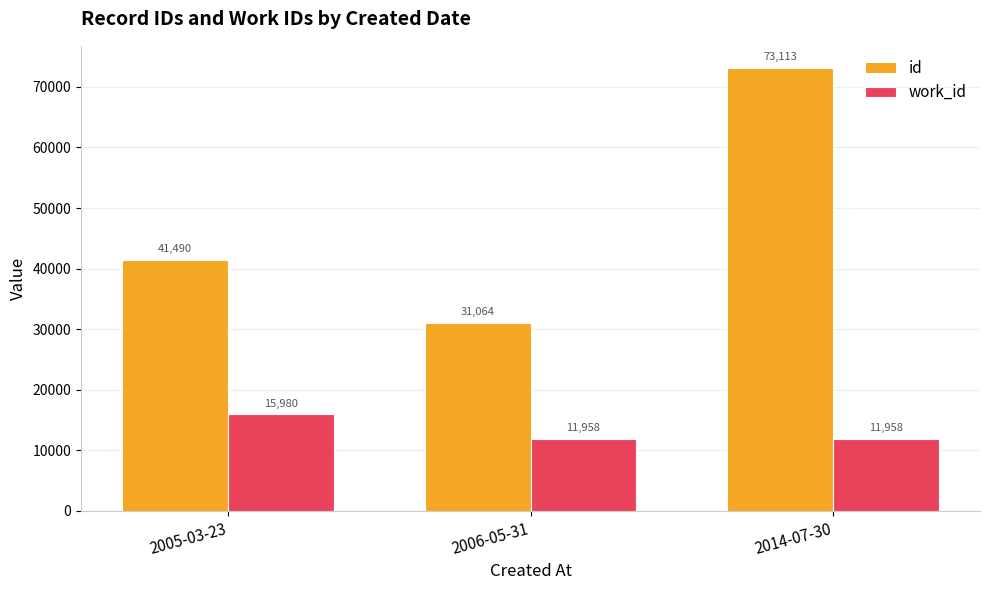

List the labels in order of id value, smallest first.

2006-05-31, 2005-03-23, 2014-07-30